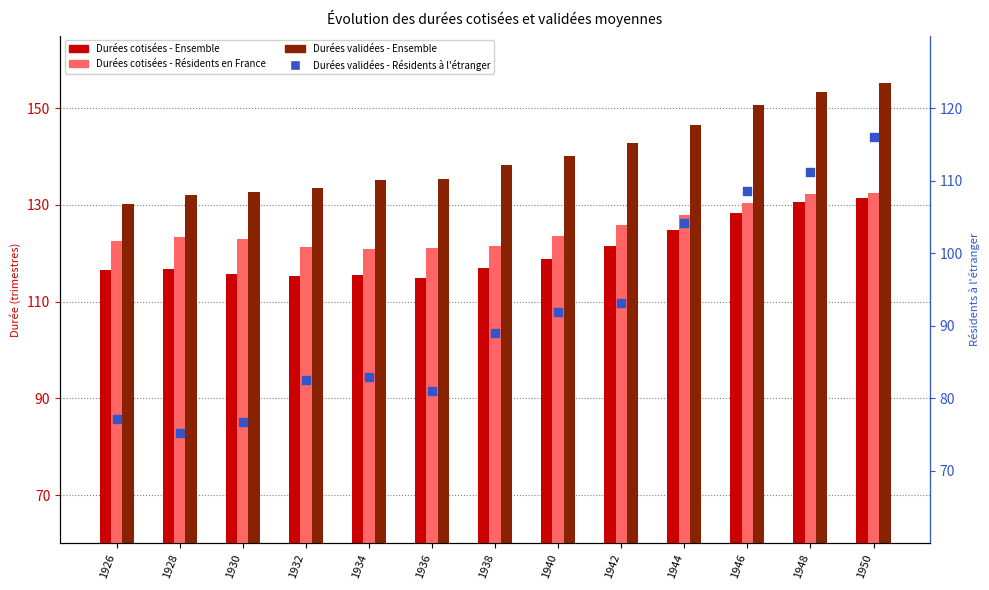

Which series reaches the minimum Y coordinate?

Durées validées - Résidents à l'étranger